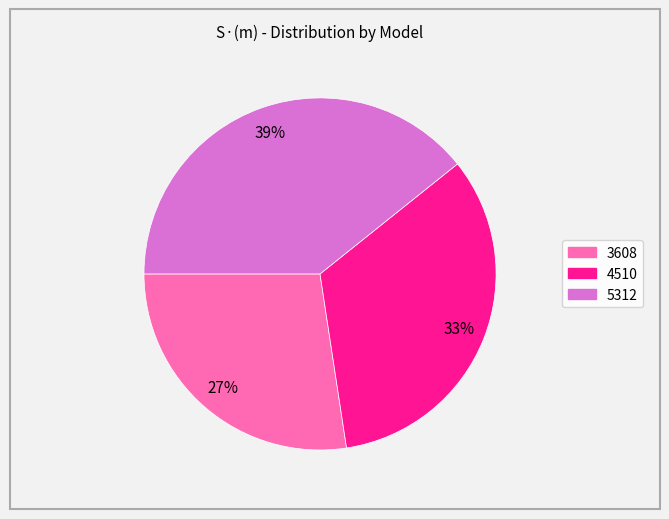

What is the smallest slice in the pie chart?

3608